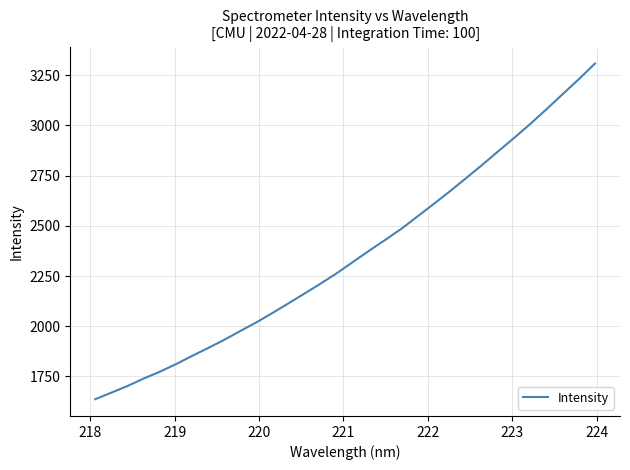

What is the minimum value shown in the chart?

1636.7